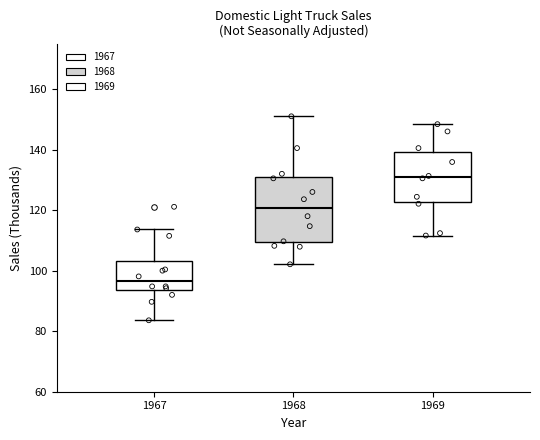

Which box is the tallest, from its lower edge to its upper edge?

1968